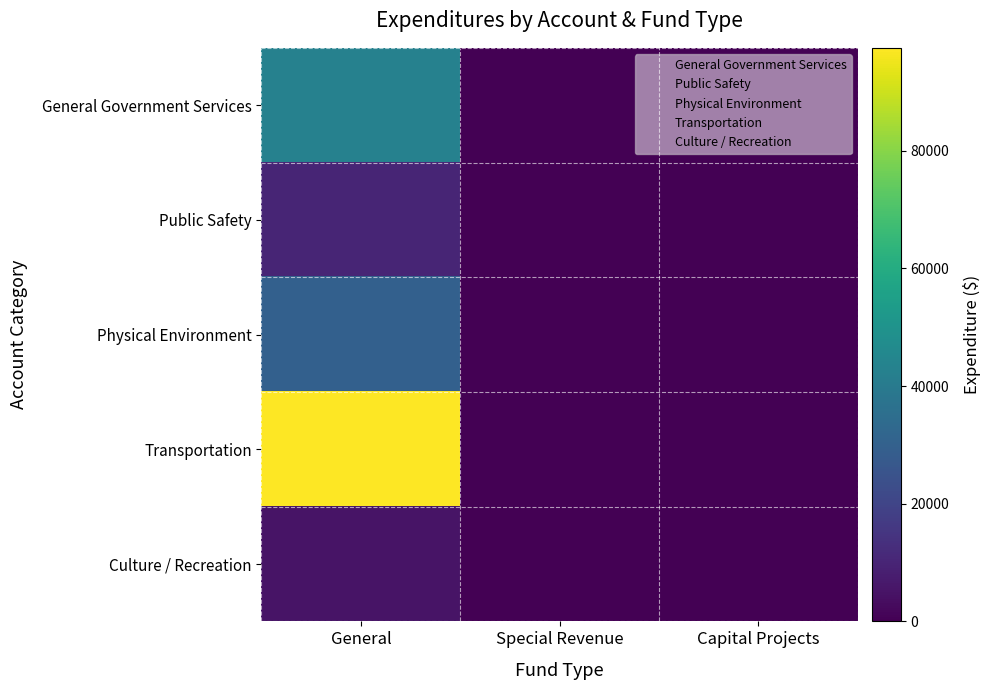

At which category does the chart reach its minimum across all series?

Special Revenue